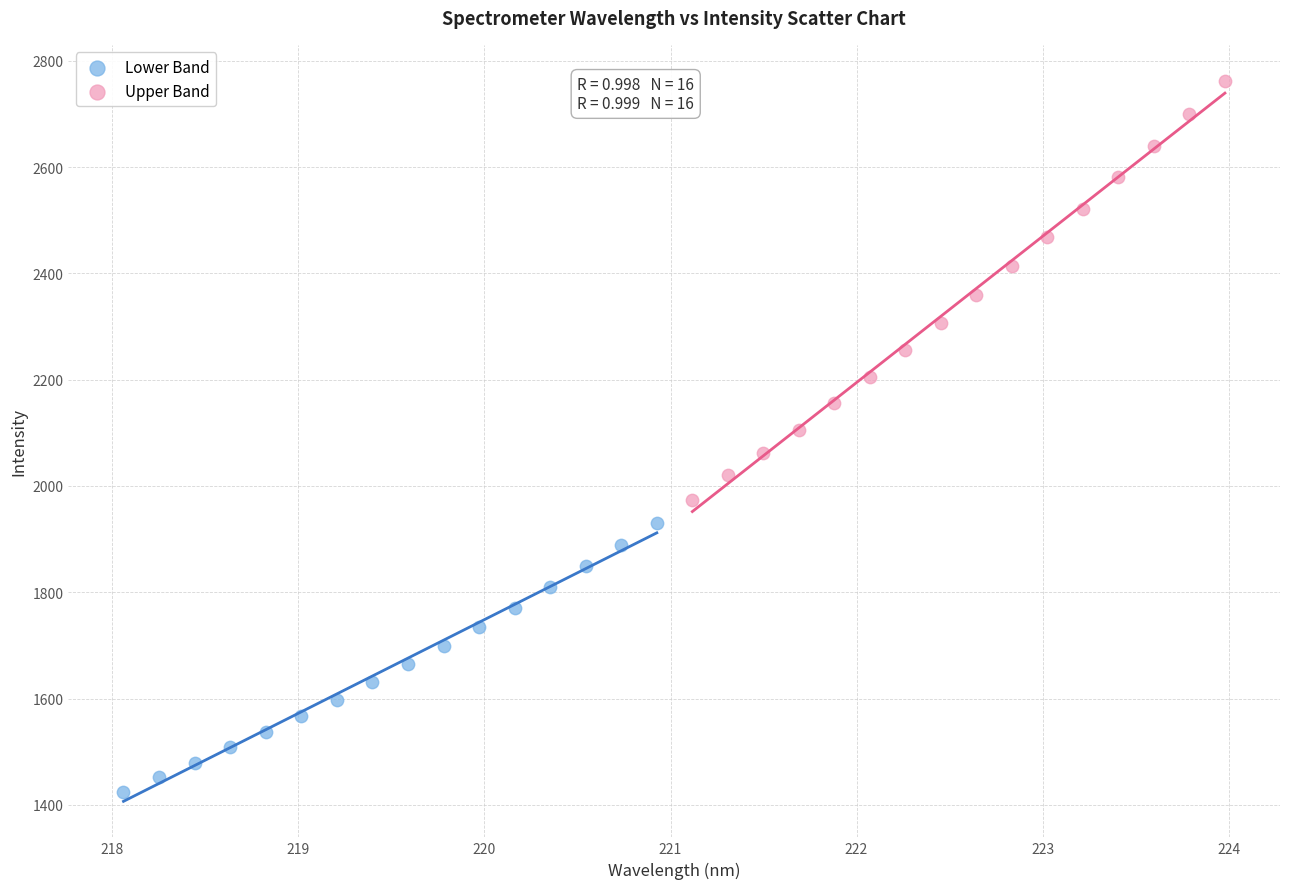

Which series contains the highest Y value?

Upper Band